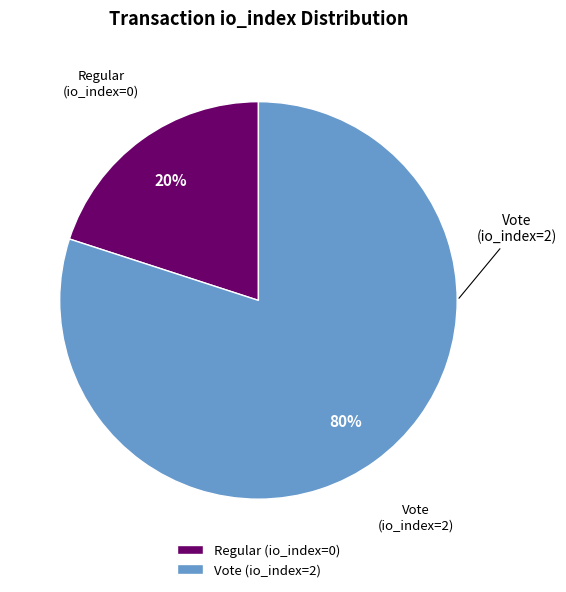

Is there a majority slice in this chart?

Yes